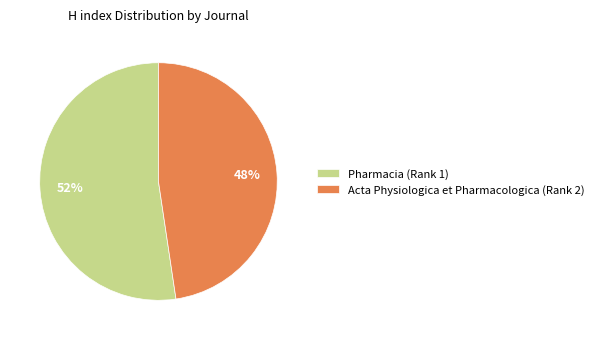

The Pharmacia (Rank 1) slice represents 52% of the pie. True or false?

True